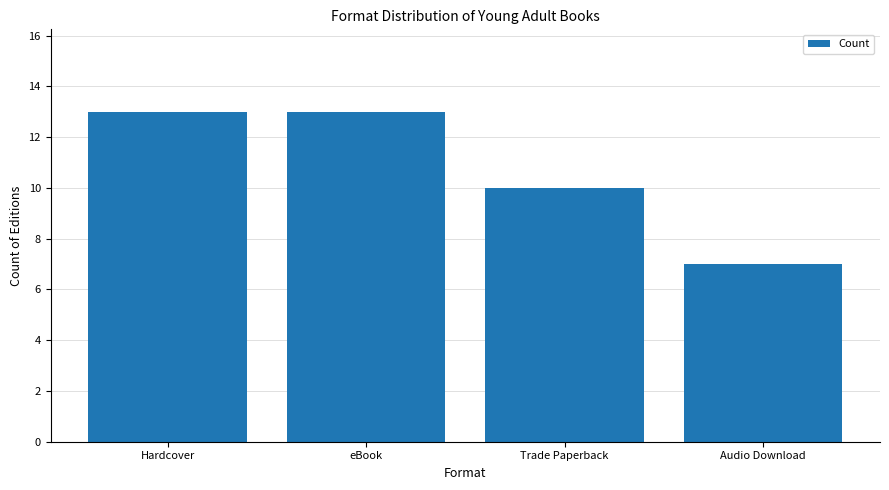

What is the value of the 4th bar from the left?

7